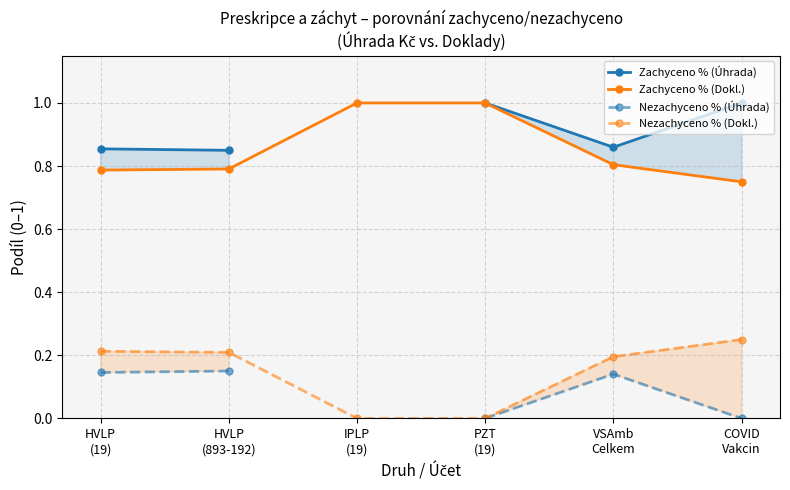

True or false: Nezachyceno % (Úhrada) and Zachyceno % (Dokl.) intersect in this chart.

False